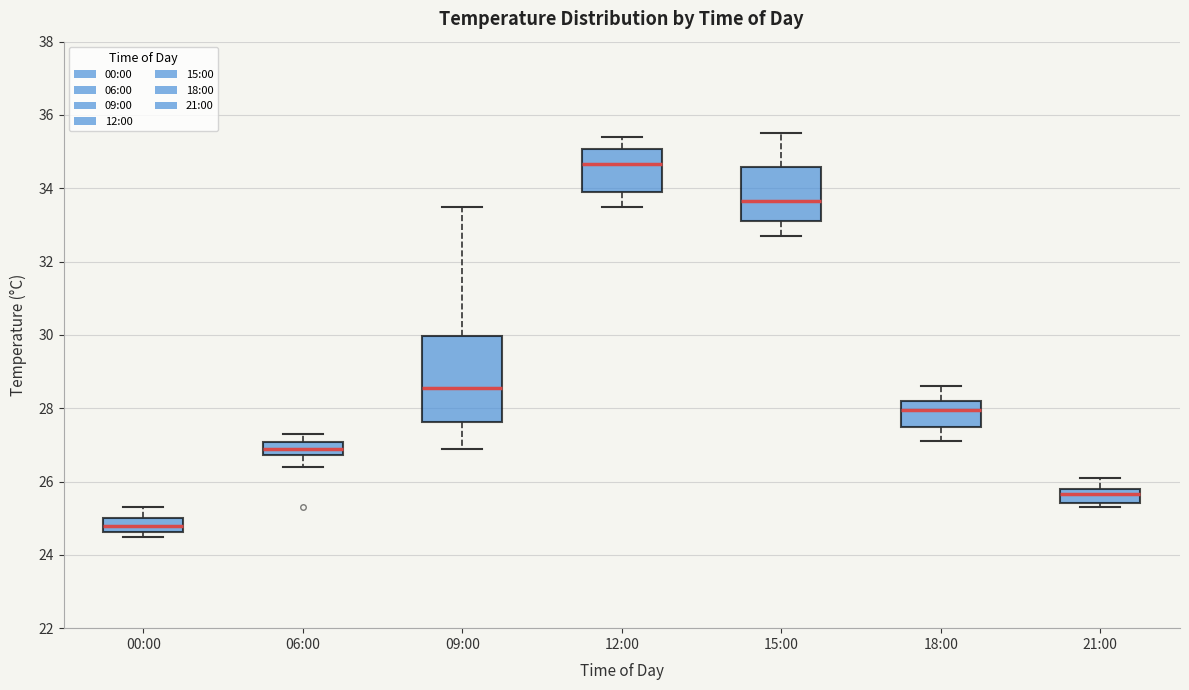

Reading left to right, read every box against the y-axis: the position of its median line, the range the box covers, and the ends of its whiskers. The values are not printed on the chart, so give them approximately, as read against the axis.

00:00: median 24.8, box 24.6 to 25.0, whiskers 24.6 (just below the box's lower edge) to 25.4
06:00: median 27.0 (inside the box), box 26.8 to 27.0, whiskers 26.4 to 27.4
09:00: median 28.6, box 27.6 to 30.0, whiskers 27.0 to 33.6
12:00: median 34.6, box 34.0 to 35.0, whiskers 33.6 to 35.4
15:00: median 33.6, box 33.2 to 34.6, whiskers 32.8 to 35.6
18:00: median 28.0, box 27.6 to 28.2, whiskers 27.2 to 28.6
21:00: median 25.6, box 25.4 to 25.8, whiskers 25.4 (just below the box's lower edge) to 26.2